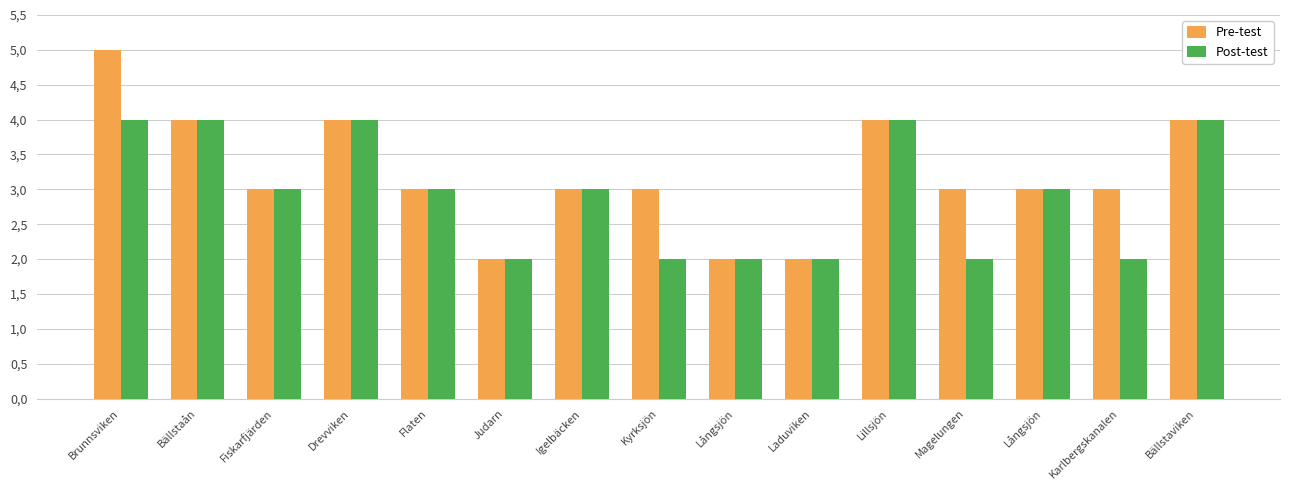

Reading right to left, extract all data points from this chart.

Pre-test: Bällstaviken=4	Karlbergskanalen=3	Långsjön=3	Magelungen=3	Lillsjön=4	Laduviken=2	Långsjön=2	Kyrksjön=3	Igelbäcken=3	Judarn=2	Flaten=3	Drevviken=4	Fiskarfjärden=3	Bällstaån=4	Brunnsviken=5
Post-test: Bällstaviken=4	Karlbergskanalen=2	Långsjön=3	Magelungen=2	Lillsjön=4	Laduviken=2	Långsjön=2	Kyrksjön=2	Igelbäcken=3	Judarn=2	Flaten=3	Drevviken=4	Fiskarfjärden=3	Bällstaån=4	Brunnsviken=4